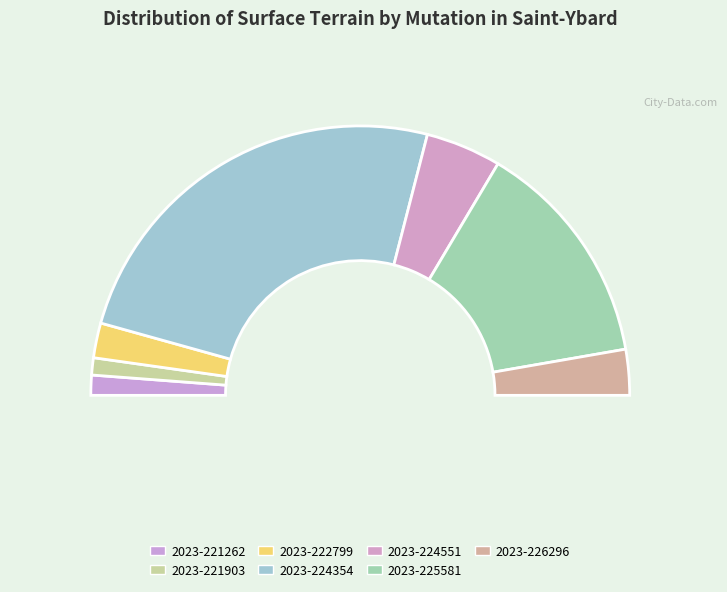

To the nearest percent, what percentage of the pie is 2023-225581?

27%